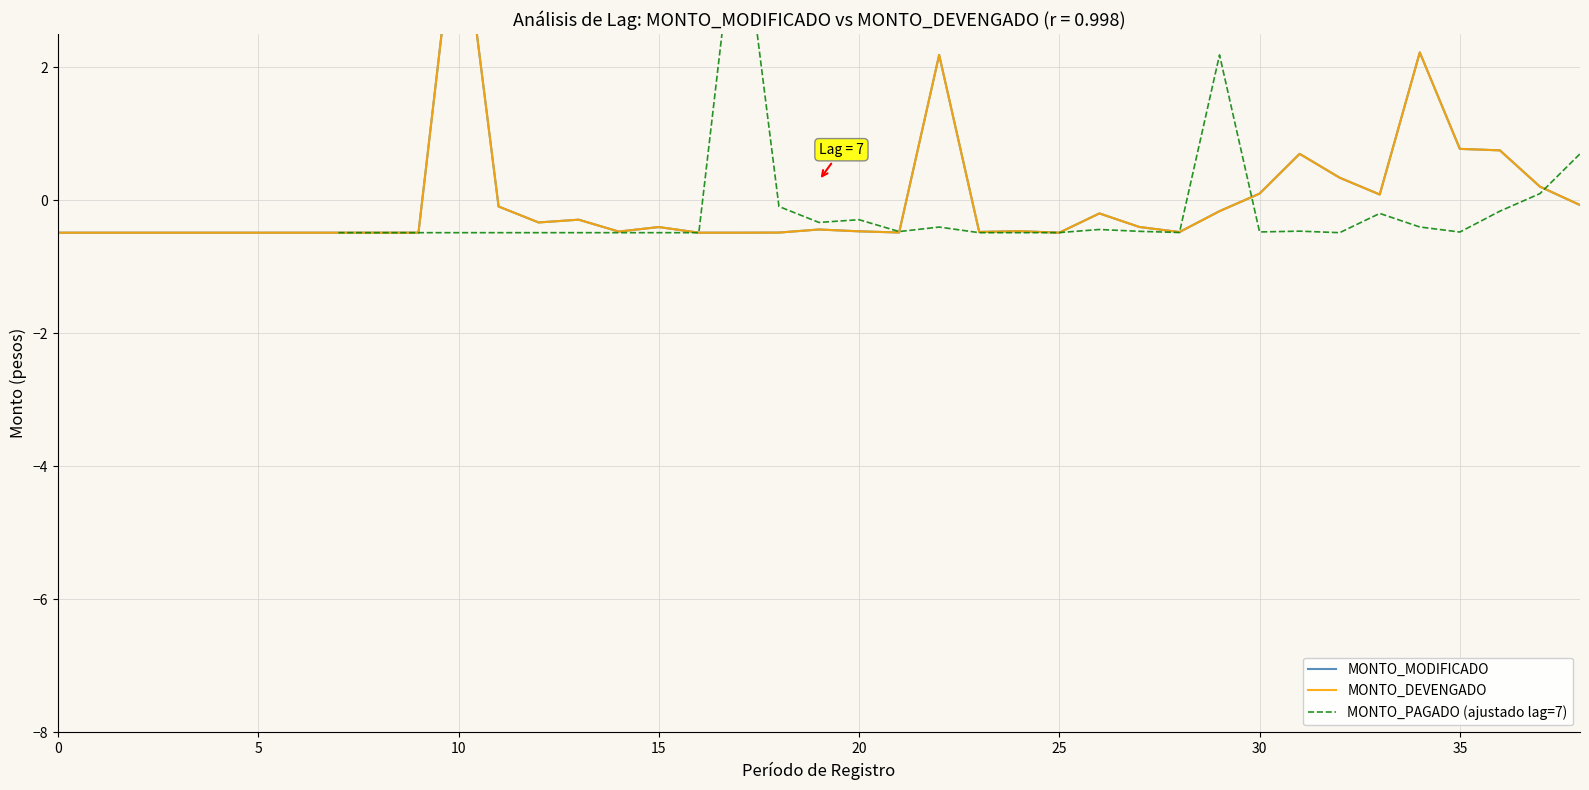

Where is the first local minimum for MONTO_PAGADO (ajustado lag=7)?

19